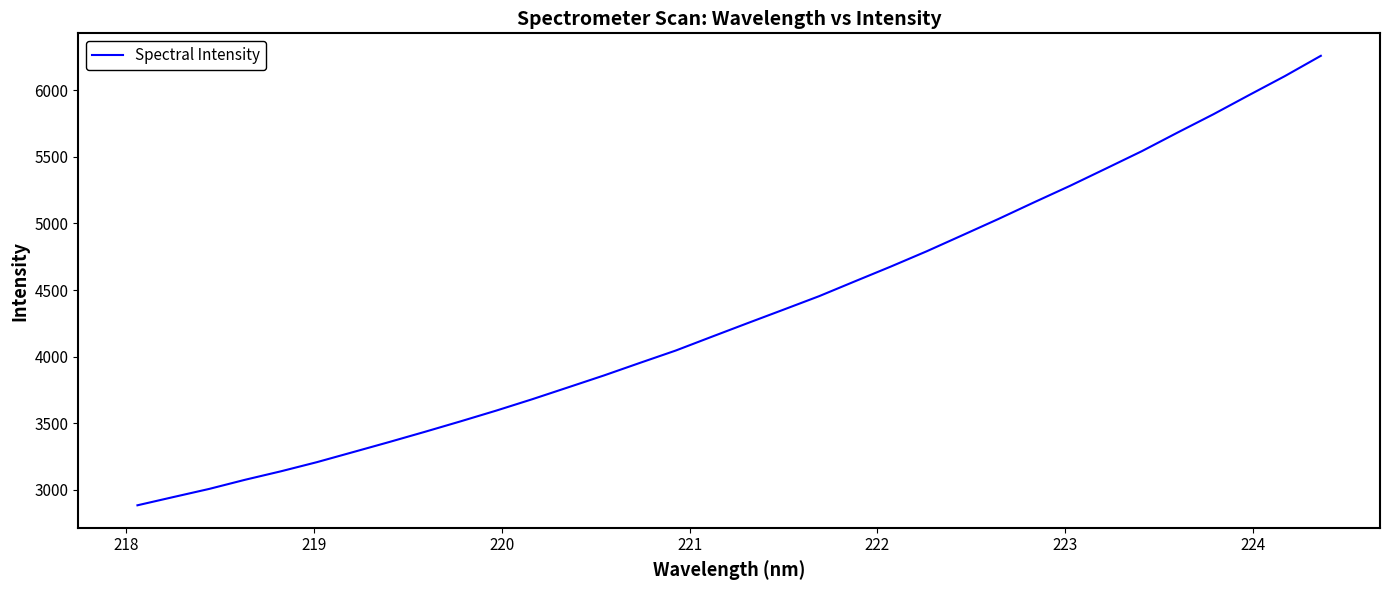

Is this an area chart (filled region under the line)?

No